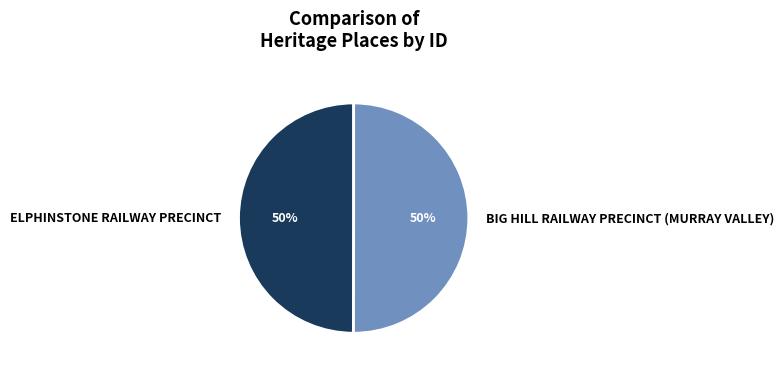

Do ELPHINSTONE RAILWAY PRECINCT and BIG HILL RAILWAY PRECINCT (MURRAY VALLEY) together represent more than half of the pie?

Yes